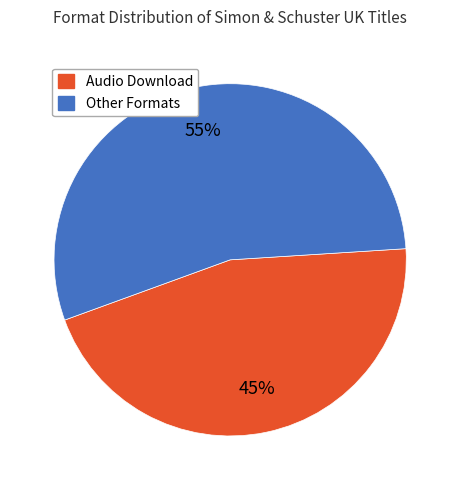

Does any single category account for the majority?

Yes